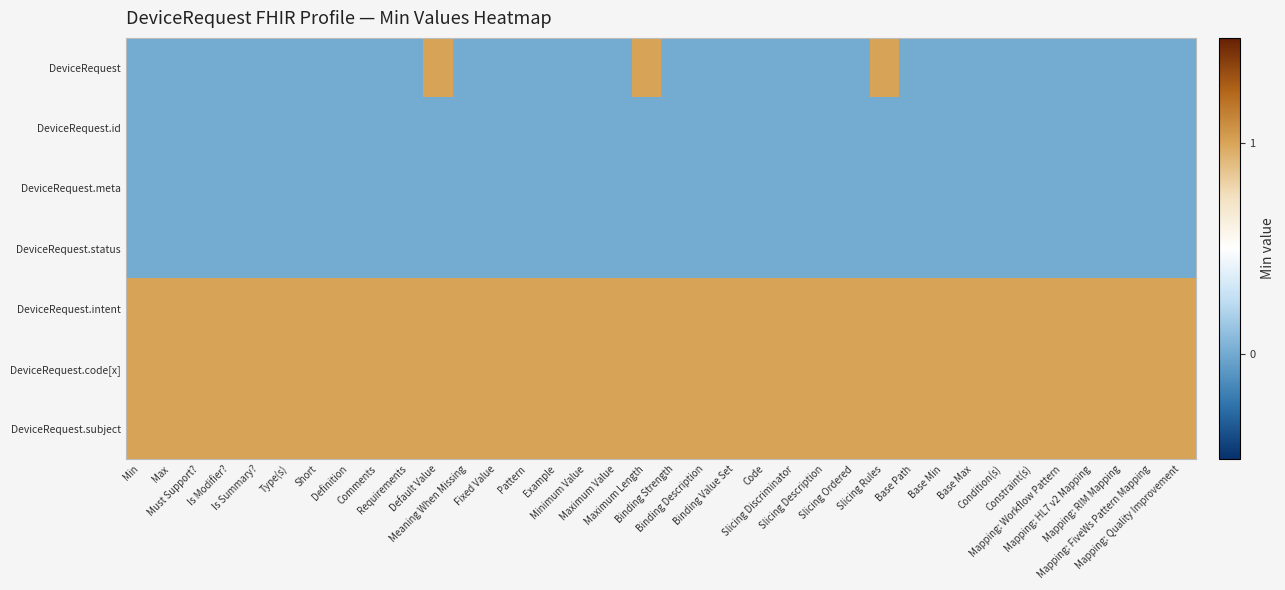

At which category is the sum across all series the highest?

Default Value